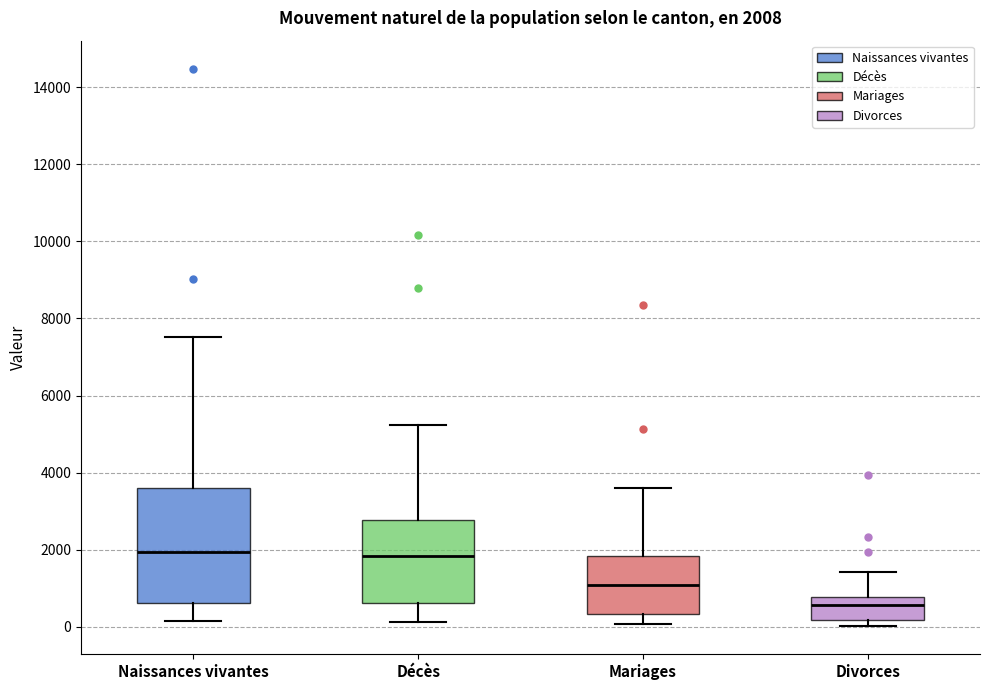

Comparing the boxes themselves (not the whiskers), which one is the tallest?

Naissances vivantes